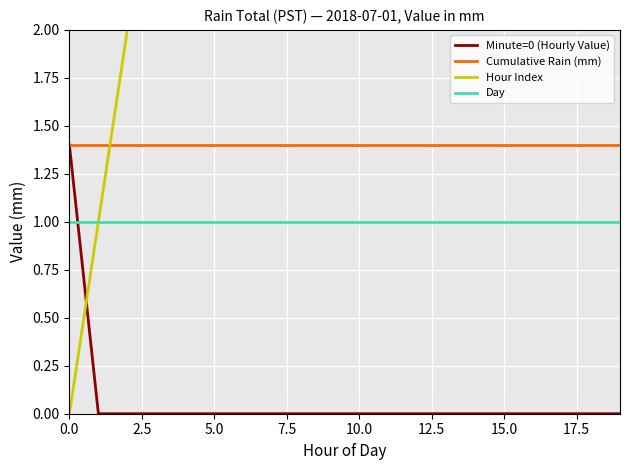

Reading left to right, what are all the values shown in this chart?

Minute=0 (Hourly Value): 1.4	0.0	0.0	0.0	0.0	0.0	0.0	0.0	0.0	0.0	0.0	0.0	0.0	0.0	0.0	0.0	0.0	0.0	0.0	0.0
Cumulative Rain (mm): 1.4	1.4	1.4	1.4	1.4	1.4	1.4	1.4	1.4	1.4	1.4	1.4	1.4	1.4	1.4	1.4	1.4	1.4	1.4	1.4
Hour Index: 0.0	1.0	2.0	3.0	4.0	5.0	6.0	7.0	8.0	9.0	10.0	11.0	12.0	13.0	14.0	15.0	16.0	17.0	18.0	19.0
Day: 1.0	1.0	1.0	1.0	1.0	1.0	1.0	1.0	1.0	1.0	1.0	1.0	1.0	1.0	1.0	1.0	1.0	1.0	1.0	1.0